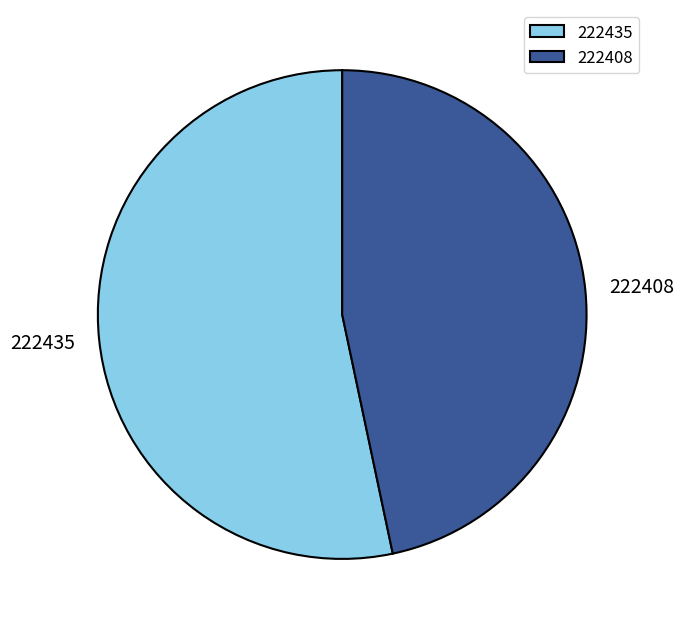

Between 222435 and 222408, which is larger?

222435